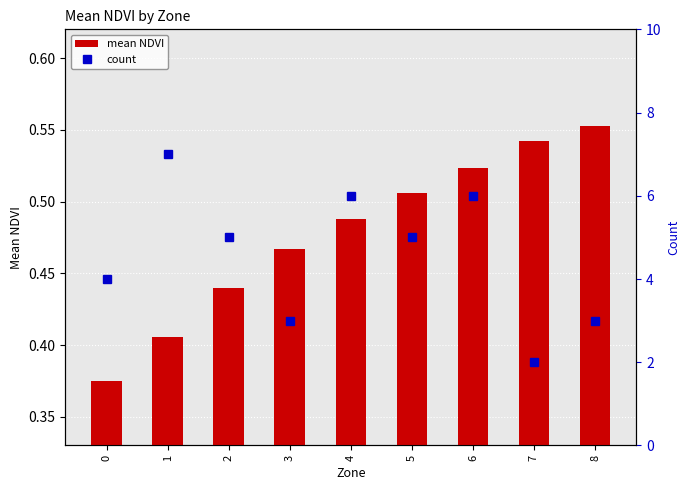

Reading left to right, list all the values displayed in this chart.

mean NDVI: 0=0.4	1=0.4	2=0.4	3=0.5	4=0.5	5=0.5	6=0.5	7=0.5	8=0.6
count: 0=4.0	1=7.0	2=5.0	3=3.0	4=6.0	5=5.0	6=6.0	7=2.0	8=3.0